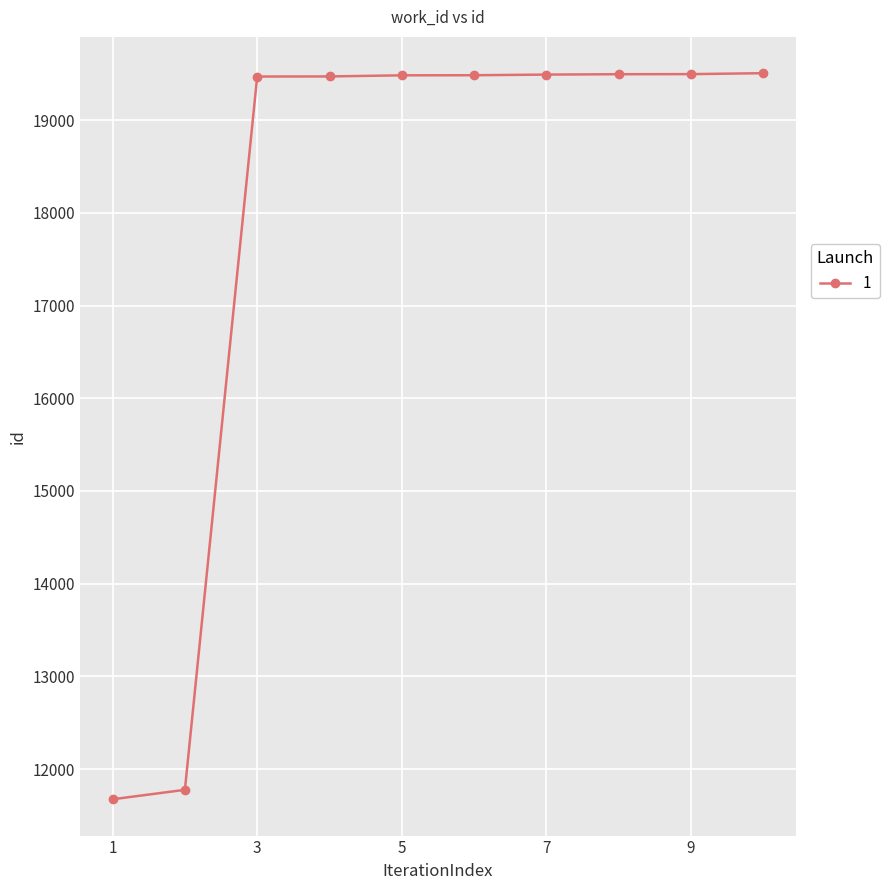

What is the difference between the maximum and minimum values?

7832